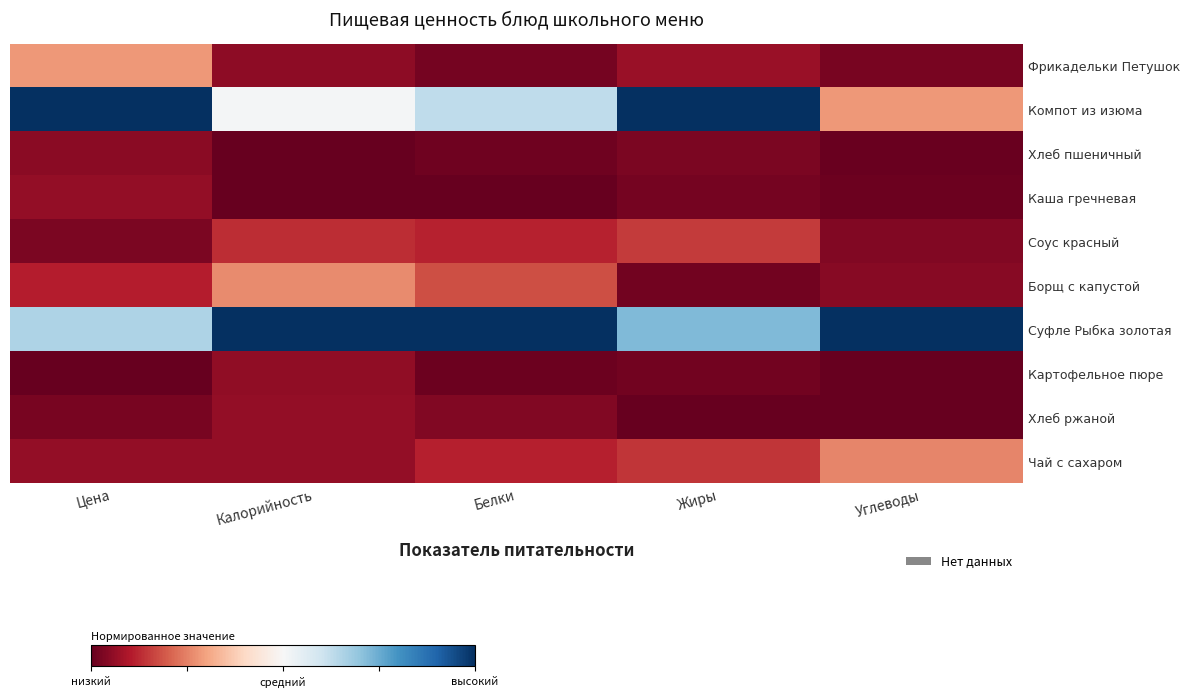

Reading left to right, extract all data points from this chart.

Фрикадельки Петушок: Цена=0.3	Калорийность=0.1	Белки=0.0	Жиры=0.1	Углеводы=0.0
Компот из изюма: Цена=1.0	Калорийность=0.5	Белки=0.6	Жиры=1.0	Углеводы=0.3
Хлеб пшеничный: Цена=0.0	Калорийность=0.0	Белки=0.0	Жиры=0.0	Углеводы=0.0
Каша гречневая: Цена=0.1	Калорийность=0.0	Белки=0.0	Жиры=0.0	Углеводы=0.0
Соус красный: Цена=0.0	Калорийность=0.1	Белки=0.1	Жиры=0.2	Углеводы=0.0
Борщ с капустой: Цена=0.1	Калорийность=0.3	Белки=0.2	Жиры=0.0	Углеводы=0.0
Суфле Рыбка золотая: Цена=0.7	Калорийность=1.0	Белки=1.0	Жиры=0.7	Углеводы=1.0
Картофельное пюре: Цена=0.0	Калорийность=0.1	Белки=0.0	Жиры=0.0	Углеводы=0.0
Хлеб ржаной: Цена=0.0	Калорийность=0.1	Белки=0.0	Жиры=0.0	Углеводы=0.0
Чай с сахаром: Цена=0.1	Калорийность=0.1	Белки=0.1	Жиры=0.1	Углеводы=0.3